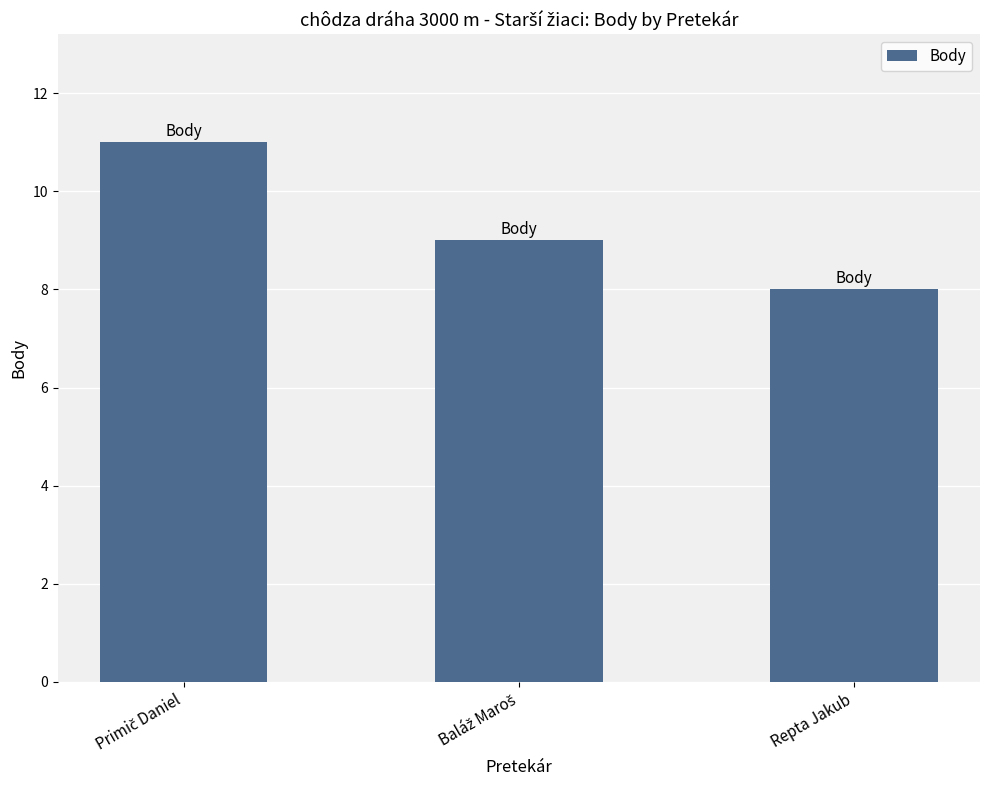

What is the difference between the maximum and minimum values?

3